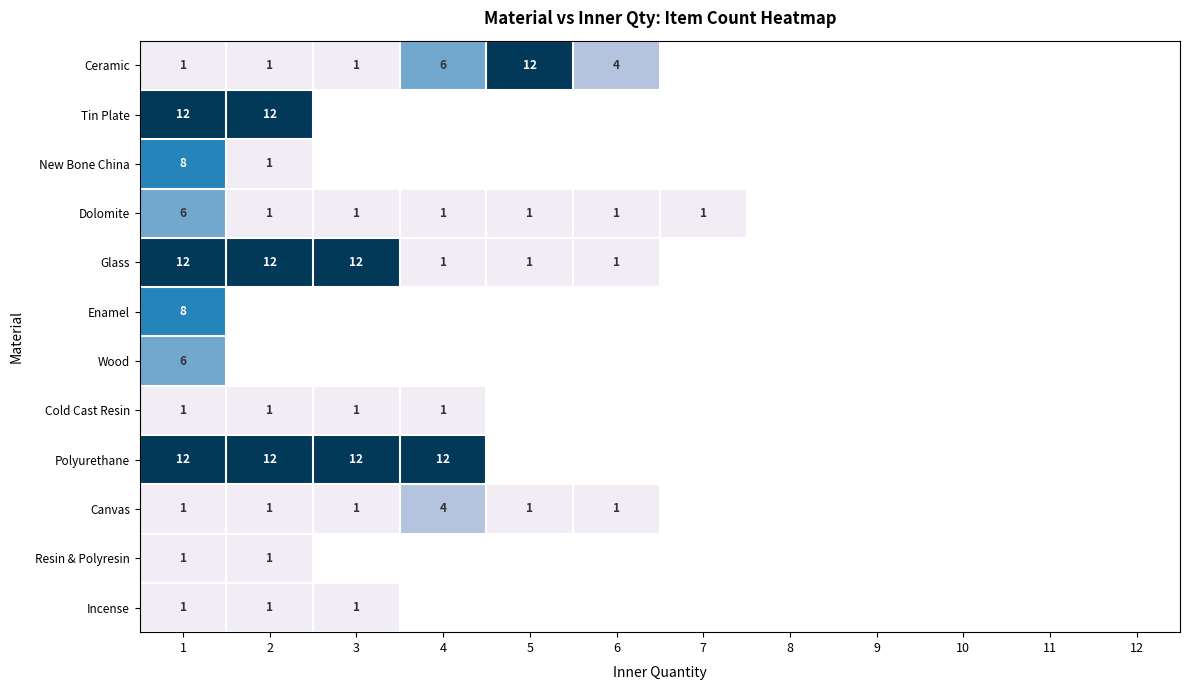

True or false: Dolomite has a value of 1 at 6.

True